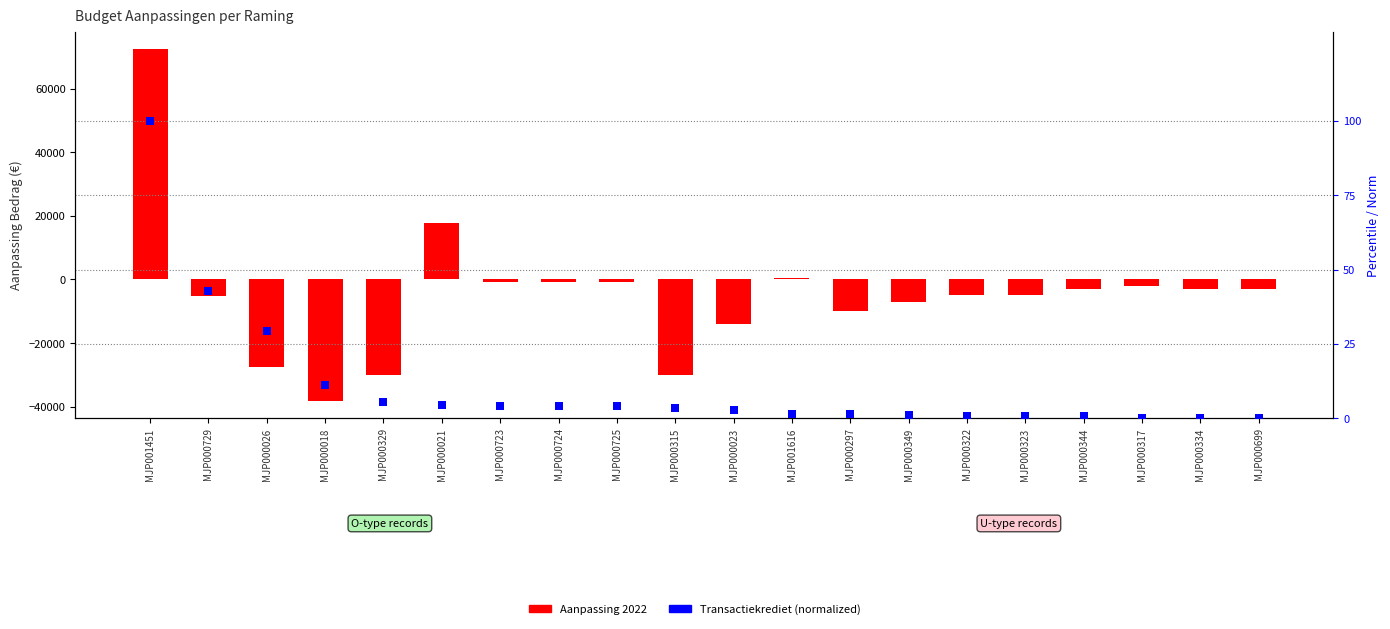

At how many categories does at least one series exceed -11871?

20